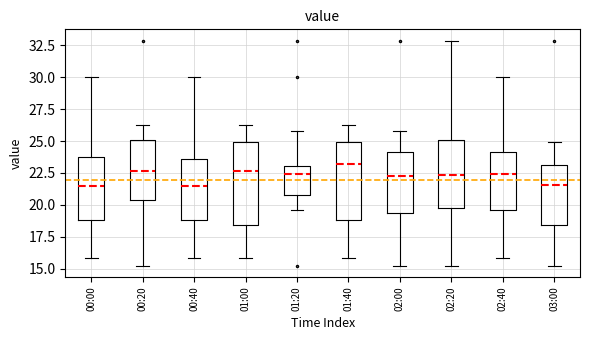

Reading left to right, transcribe this box plot: for each box, give where its median line is, the range the box spans, and where its two whiskers end, as read against the y-axis. The values are not printed on the chart, so give them approximately, as read against the axis.

00:00: median 21.5, box 19.0 to 23.5, whiskers 16.0 to 30.0
00:20: median 22.5, box 20.5 to 25.0, whiskers 15.5 to 26.5
00:40: median 21.5, box 19.0 to 23.5, whiskers 16.0 to 30.0
01:00: median 22.5, box 18.5 to 25.0, whiskers 16.0 to 26.5
01:20: median 22.5, box 21.0 to 23.0, whiskers 19.5 to 26.0
01:40: median 23.0, box 19.0 to 25.0, whiskers 16.0 to 26.5
02:00: median 22.0, box 19.5 to 24.0, whiskers 15.5 to 26.0
02:20: median 22.5, box 19.5 to 25.0, whiskers 15.5 to 33.0
02:40: median 22.5, box 19.5 to 24.0, whiskers 16.0 to 30.0
03:00: median 21.5, box 18.5 to 23.0, whiskers 15.5 to 25.0